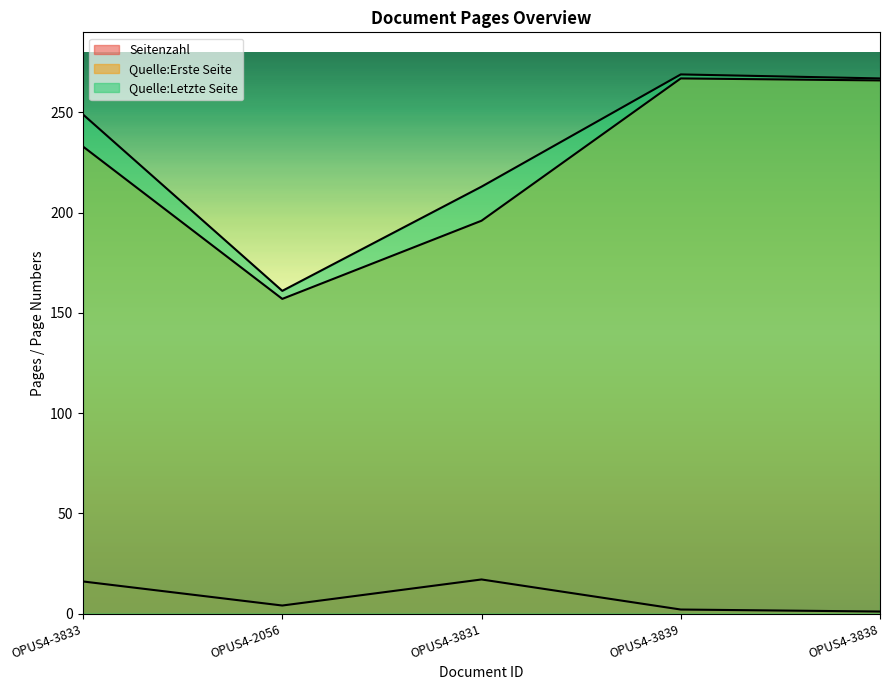

How many data points in Quelle:Letzte Seite are less than 249?

2